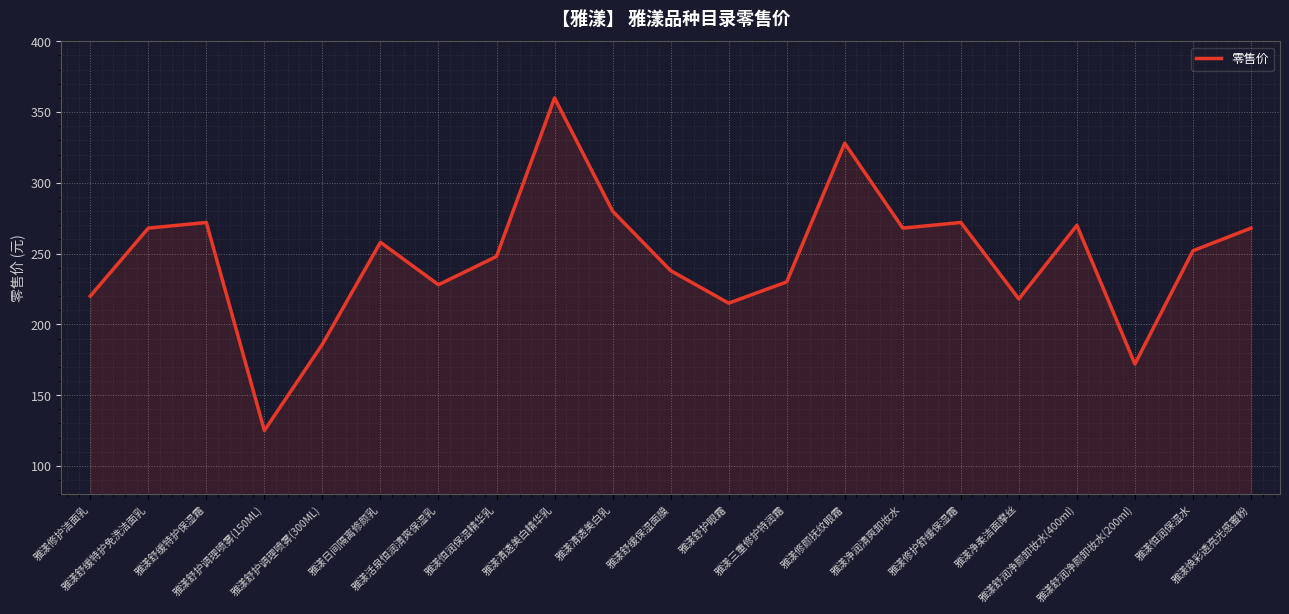

What is the smallest value displayed?

125